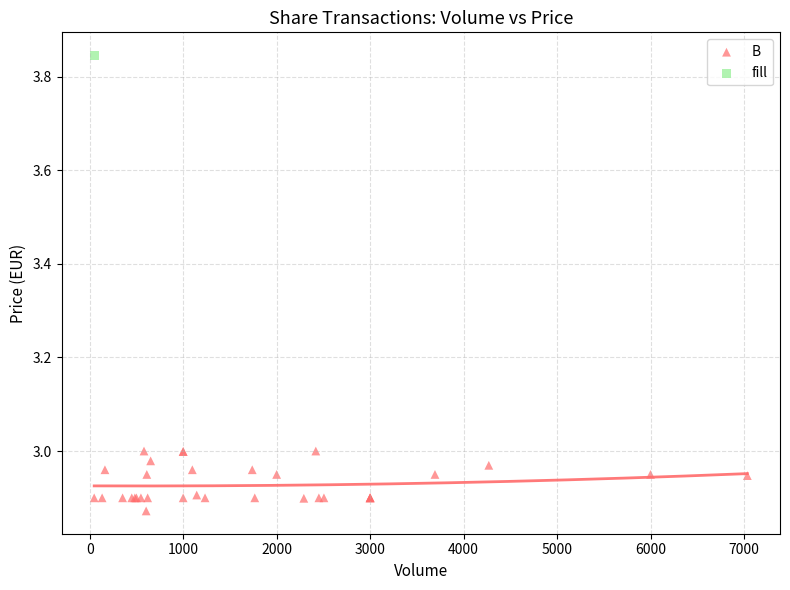

What are all the series names shown in the legend?

B, fill